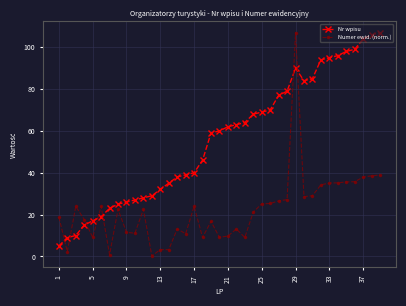

What is the maximum value shown in the chart?

107.0